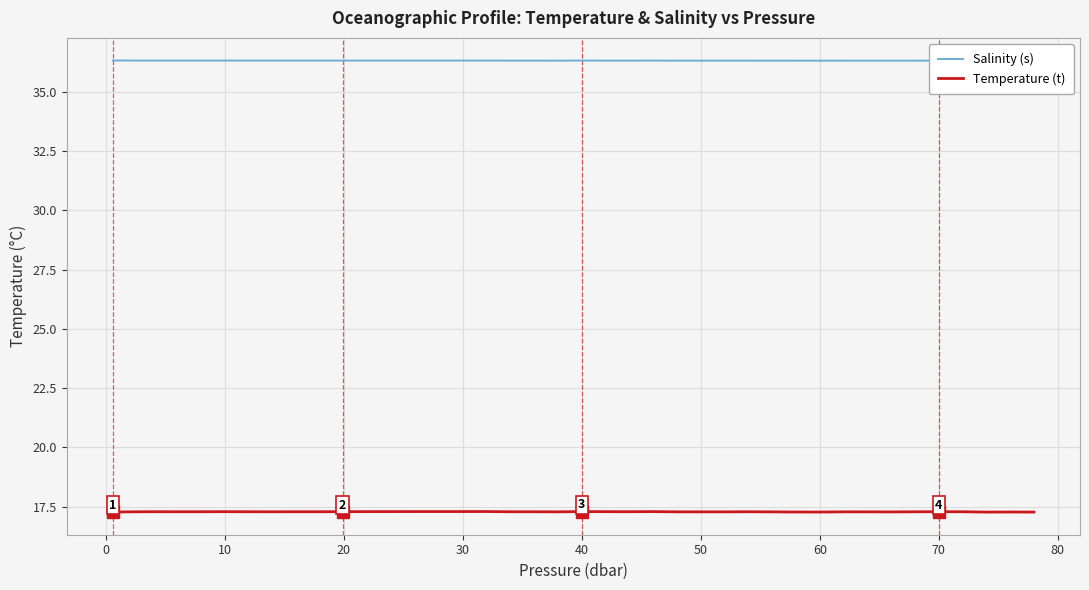

Is it true that Temperature (t) equals 11.3 at 10?

False